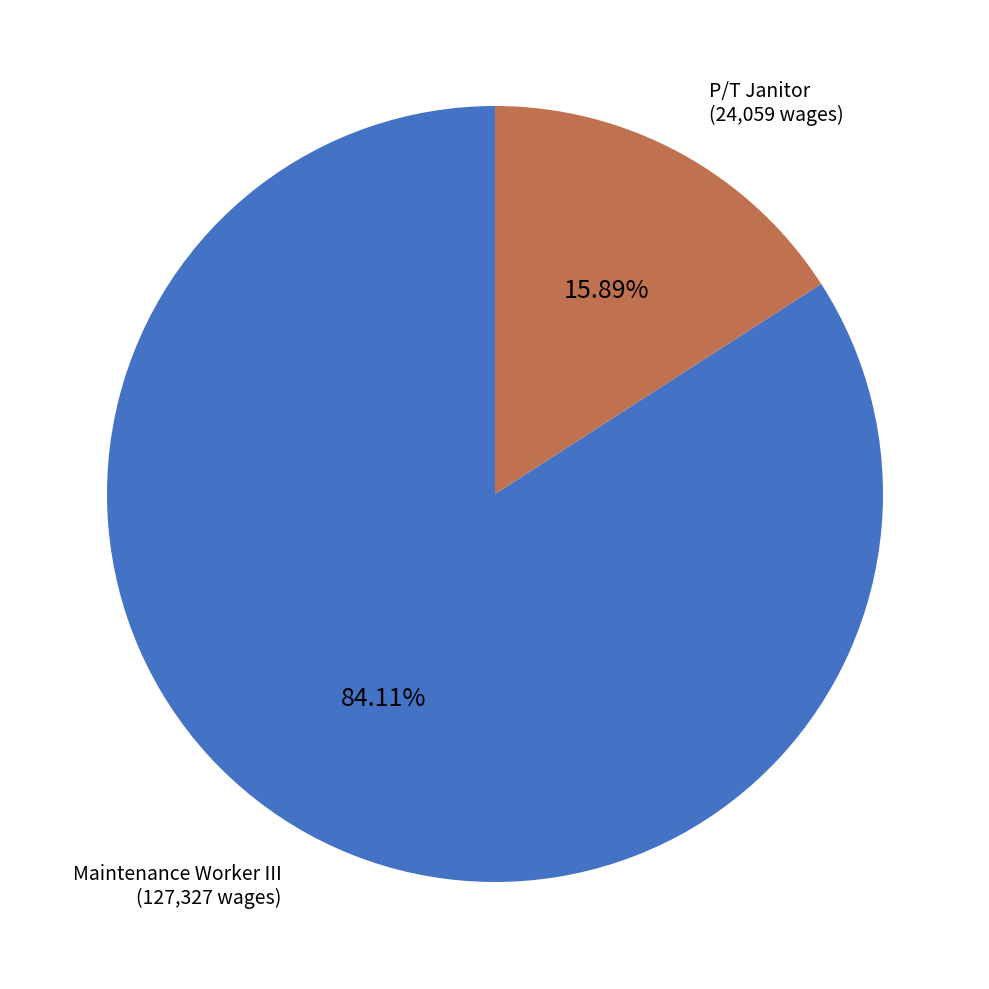

Does any single category account for the majority?

Yes